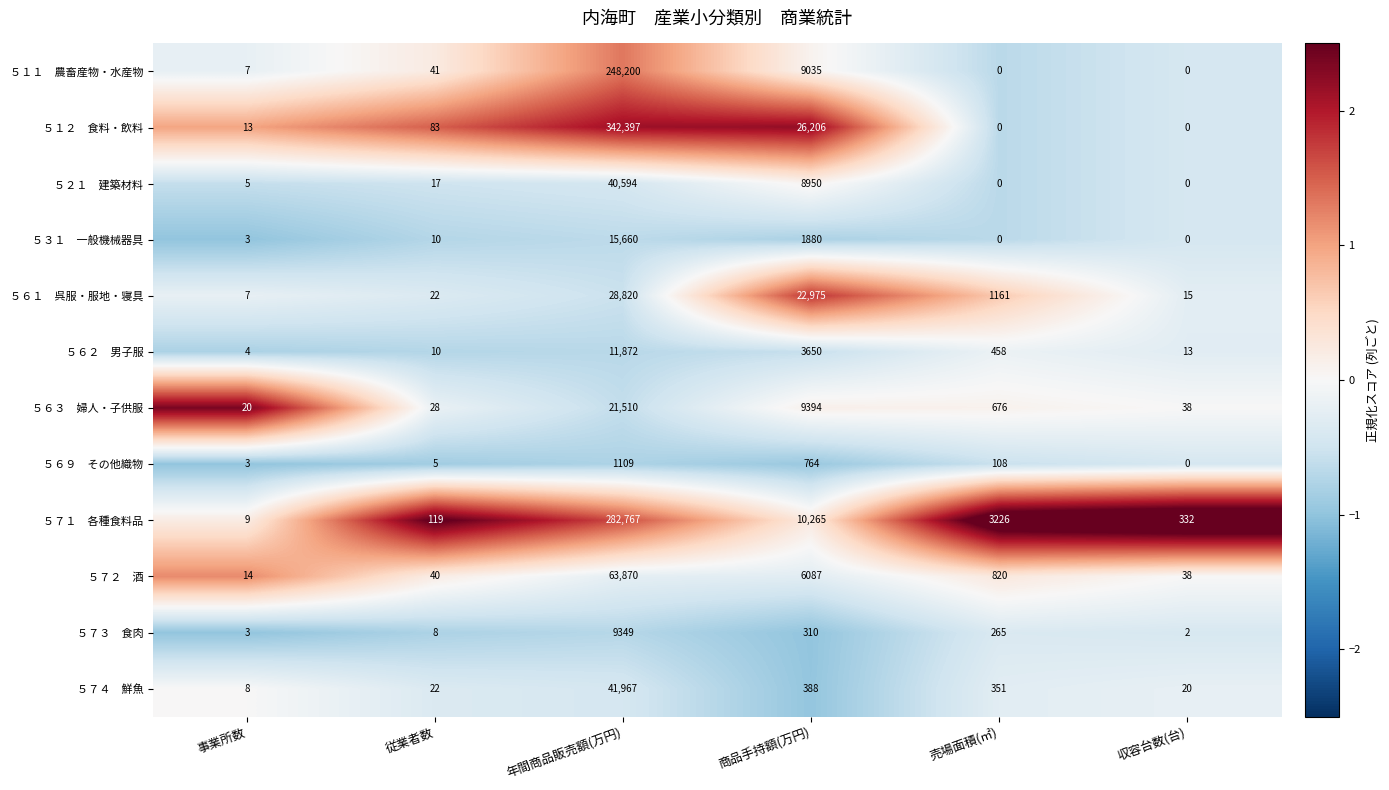

What is the spread (max minus min) of values at 従業者数?

114